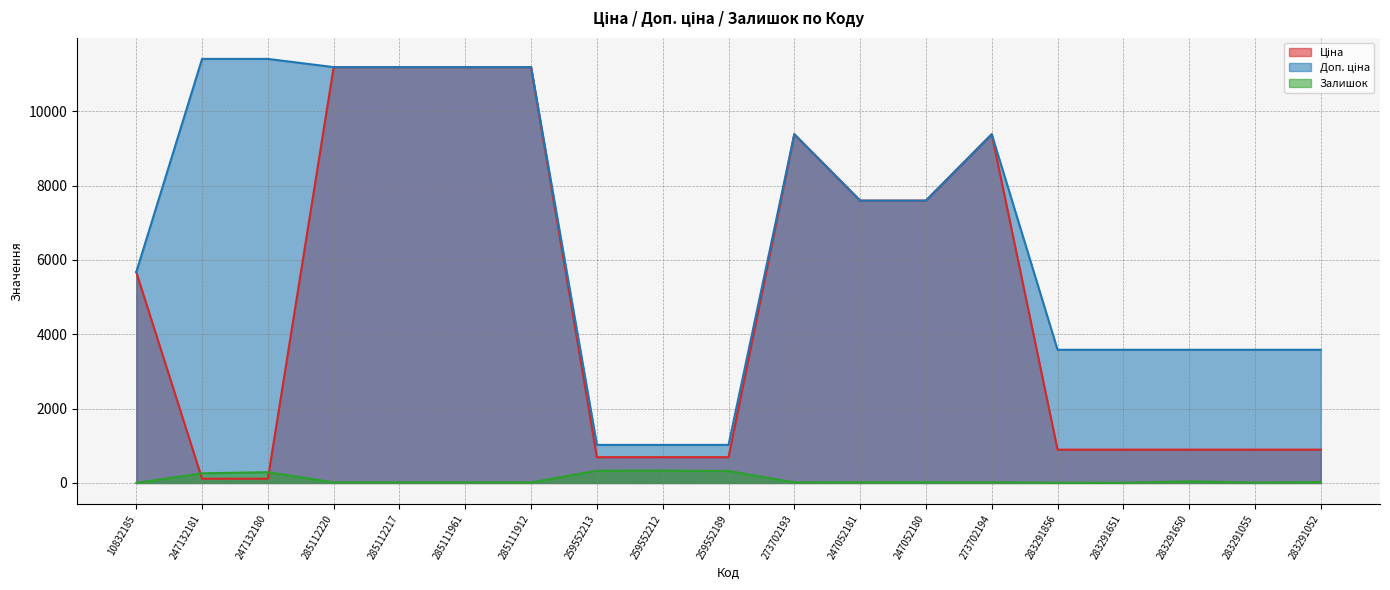

Is the value of Ціна at 247052180 greater than the value of Залишок at 247132180?

Yes